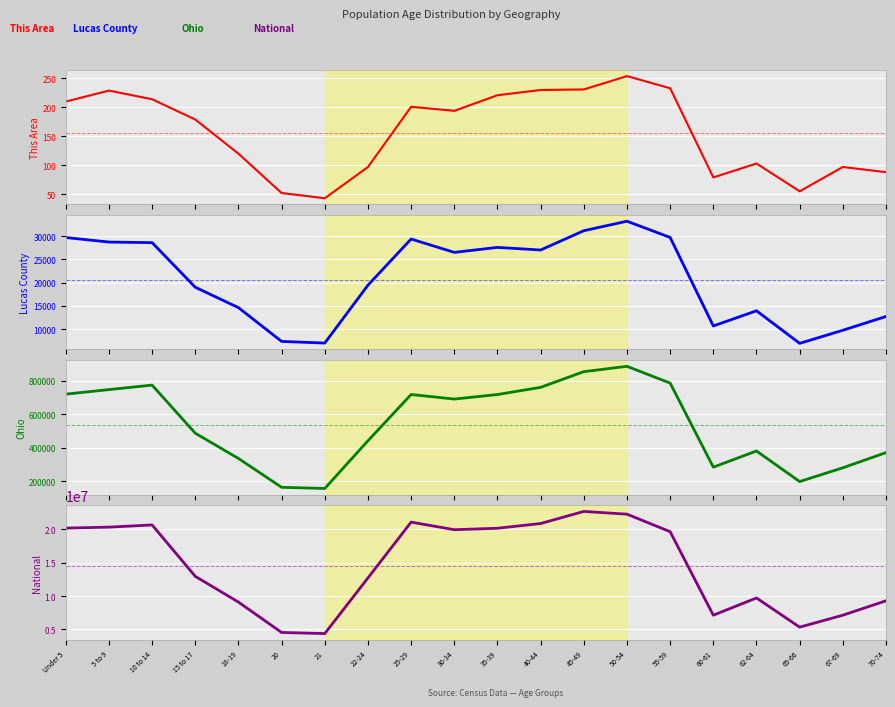

At which category does the chart reach its peak across all series?

45-49